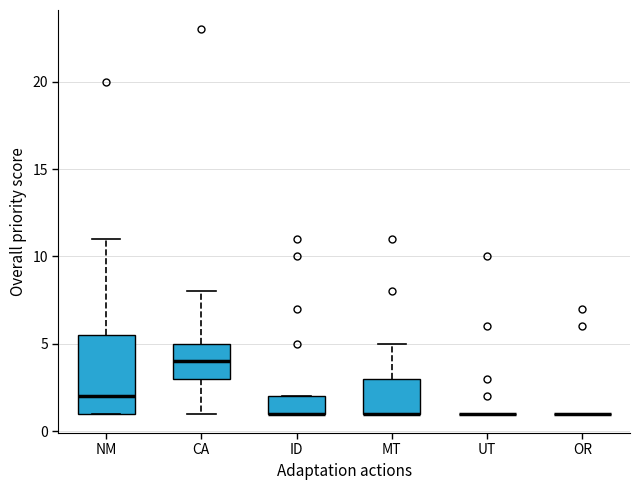

Reading left to right, transcribe this box plot: for each box, give where its median line is, the range the box spans, and where its two whiskers end, as read against the y-axis. The values are not printed on the chart, so give them approximately, as read against the axis.

NM: median 2.0, box 1.0 to 5.5, whiskers 1.0 to 11.0
CA: median 4.0, box 3.0 to 5.0, whiskers 1.0 to 8.0
ID: median 1.0 (drawn on the box's lower edge), box 1.0 to 2.0, whiskers 1.0 to 2.0
MT: median 1.0 (drawn on the box's lower edge), box 1.0 to 3.0, whiskers 1.0 to 5.0
UT: box collapsed to a line at 1.0, whiskers 1.0 to 1.0
OR: box collapsed to a line at 1.0, whiskers 1.0 to 1.0